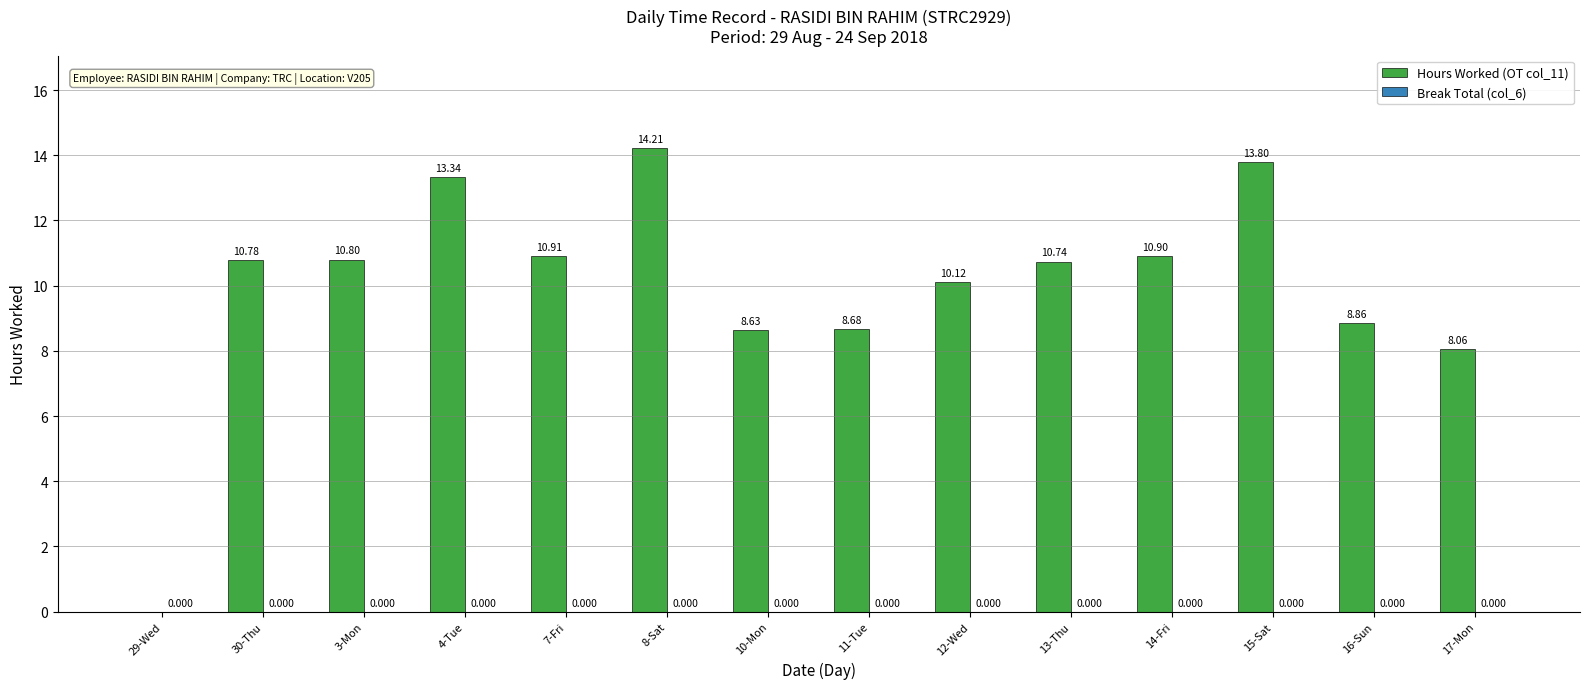

Count the number of values greater than 10.

9